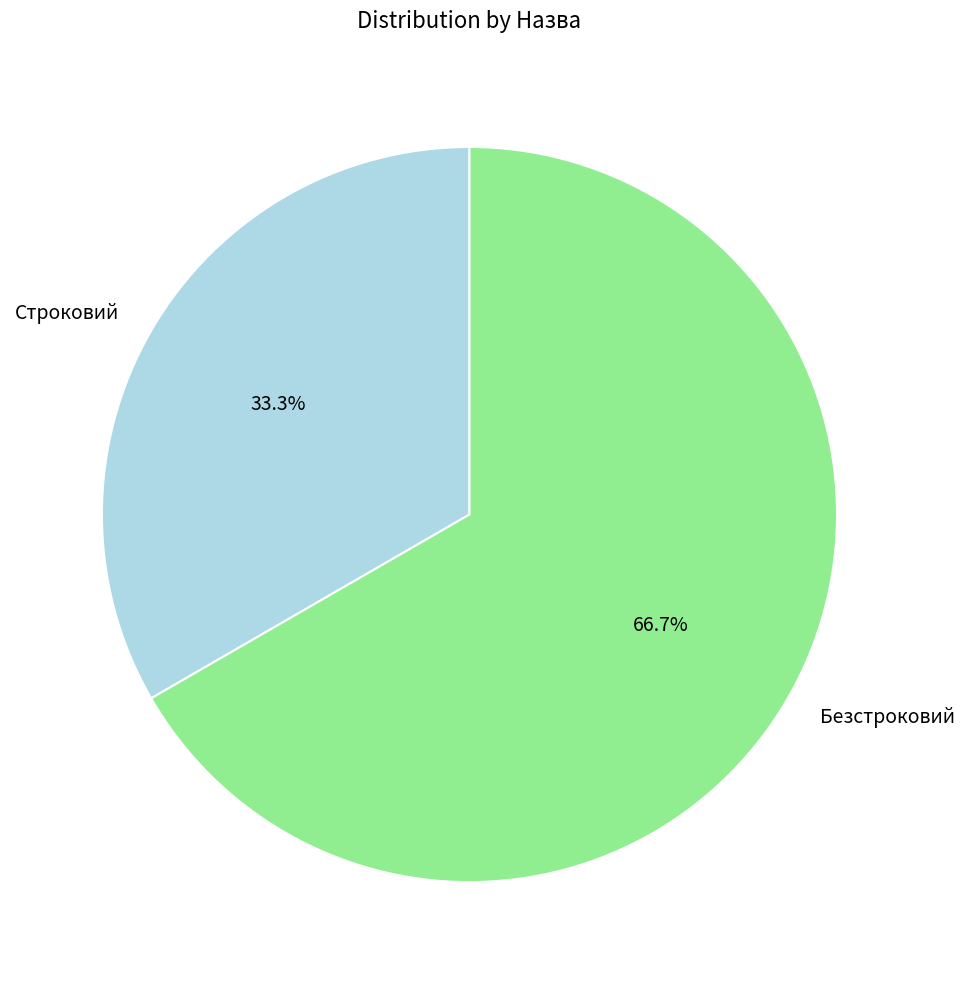

How many slices are in this pie chart?

2